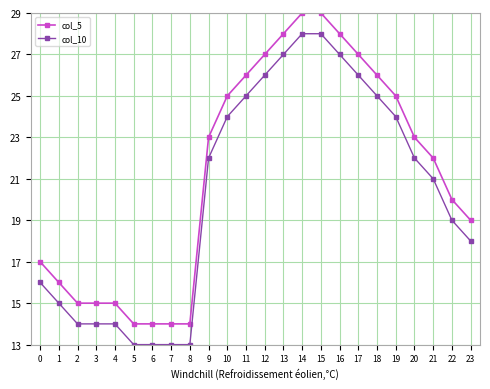

True or false: col_5 and col_10 cross at least once.

False